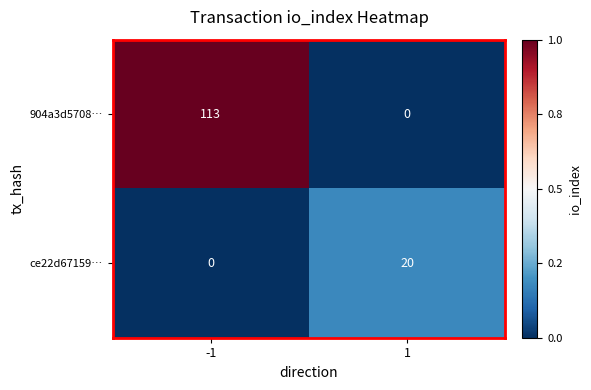

What is the total value across all series at -1?

113